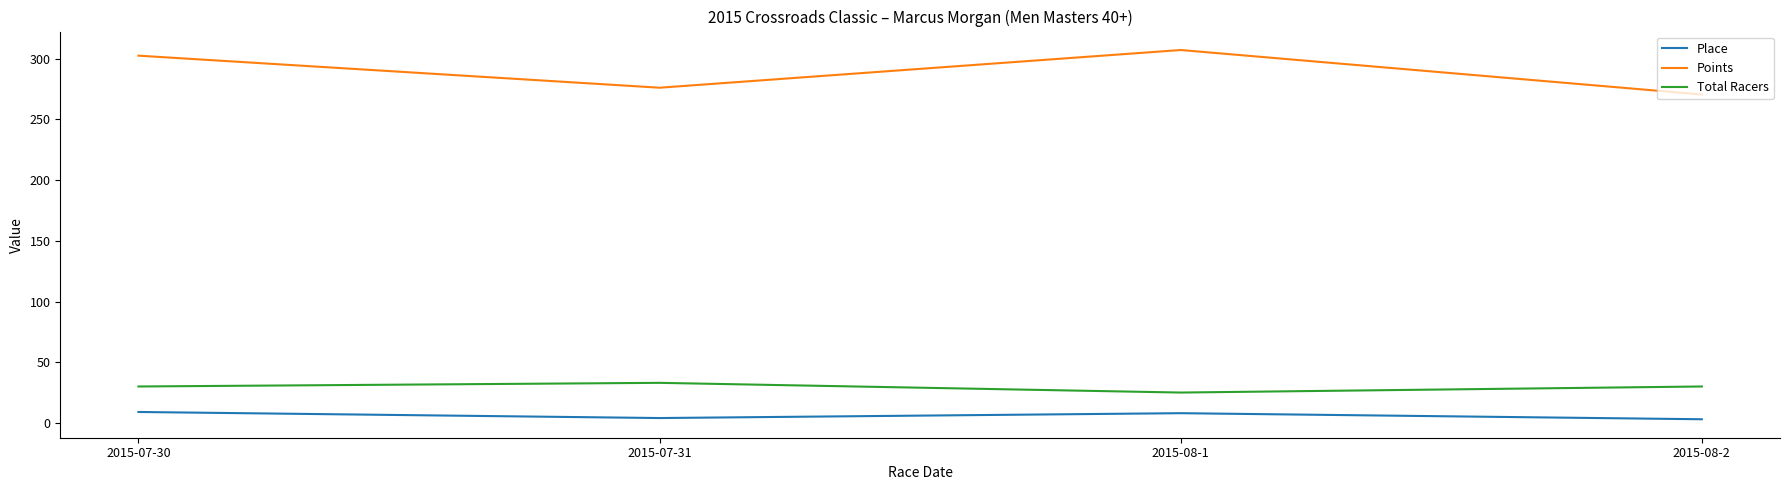

At which category does Total Racers reach its first local peak?

2015-07-31